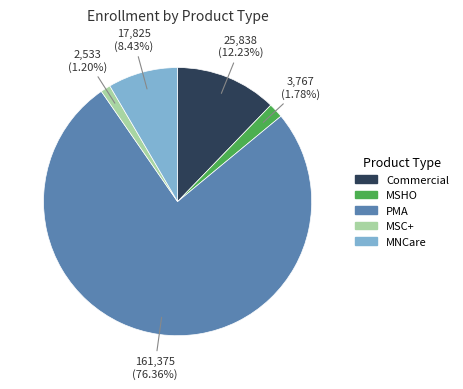

Is there a majority slice in this chart?

Yes